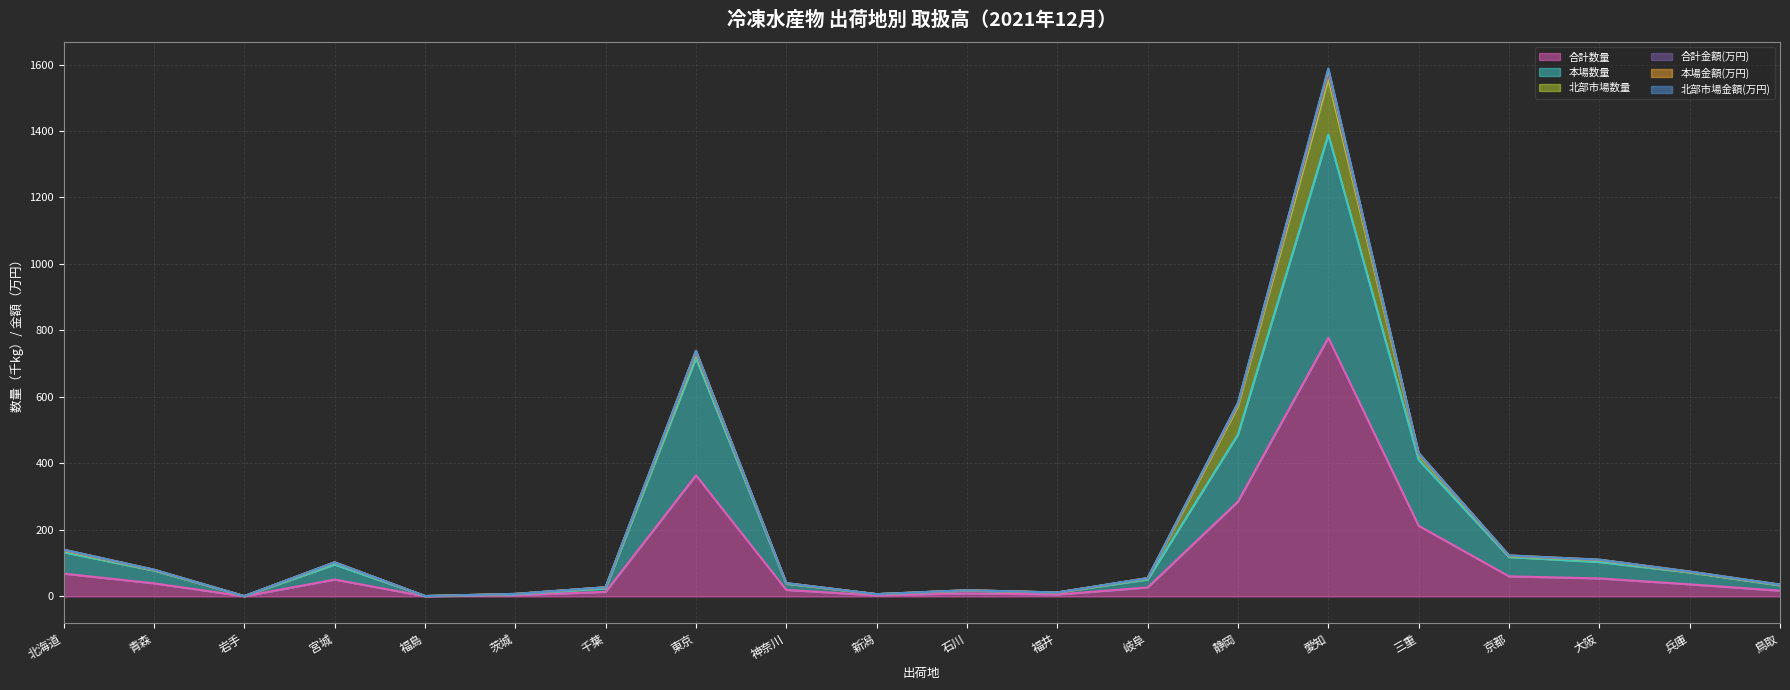

At which label does 合計数量 reach its peak?

愛知